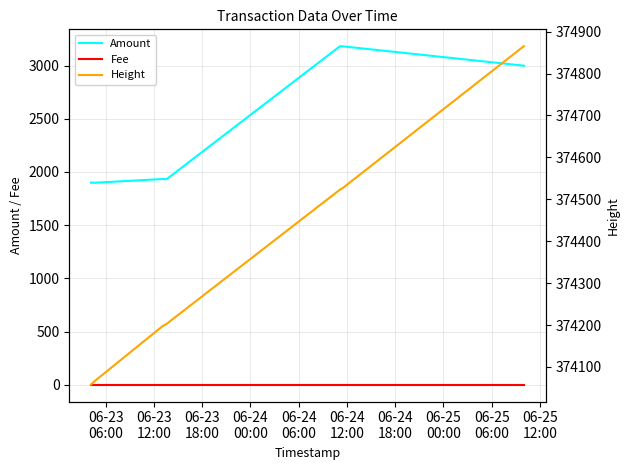

True or false: Fee and Amount intersect in this chart.

False